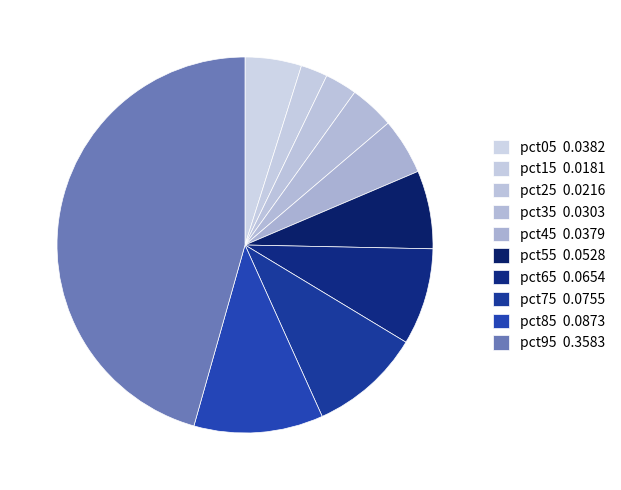

Is there any slice that represents more than half of the pie?

No